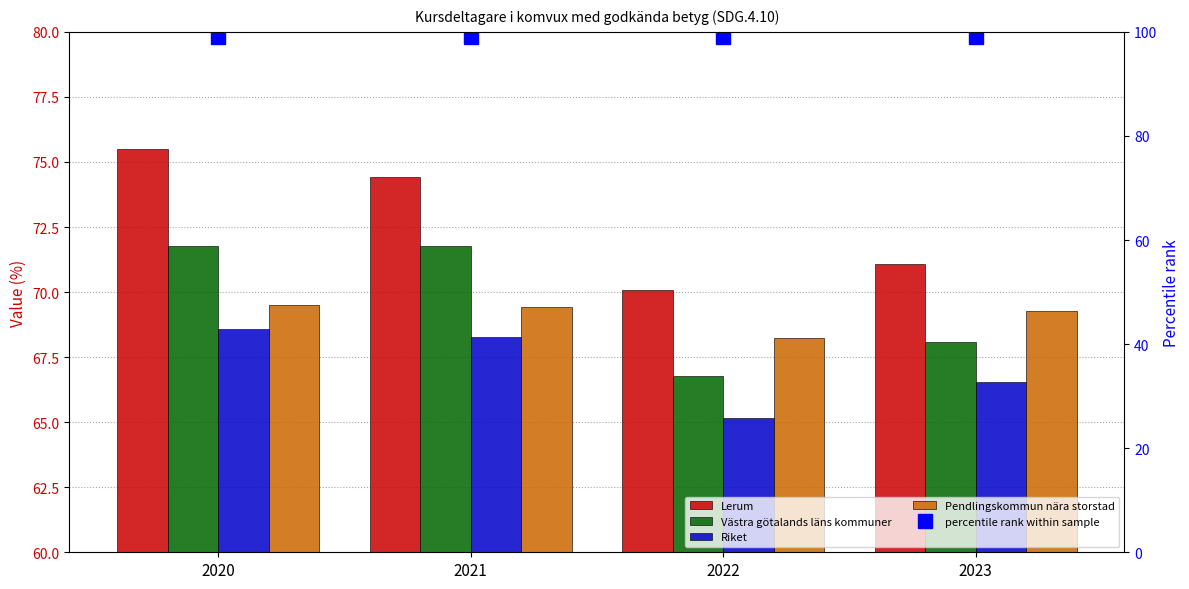

At how many categories does at least one series exceed 68?

4